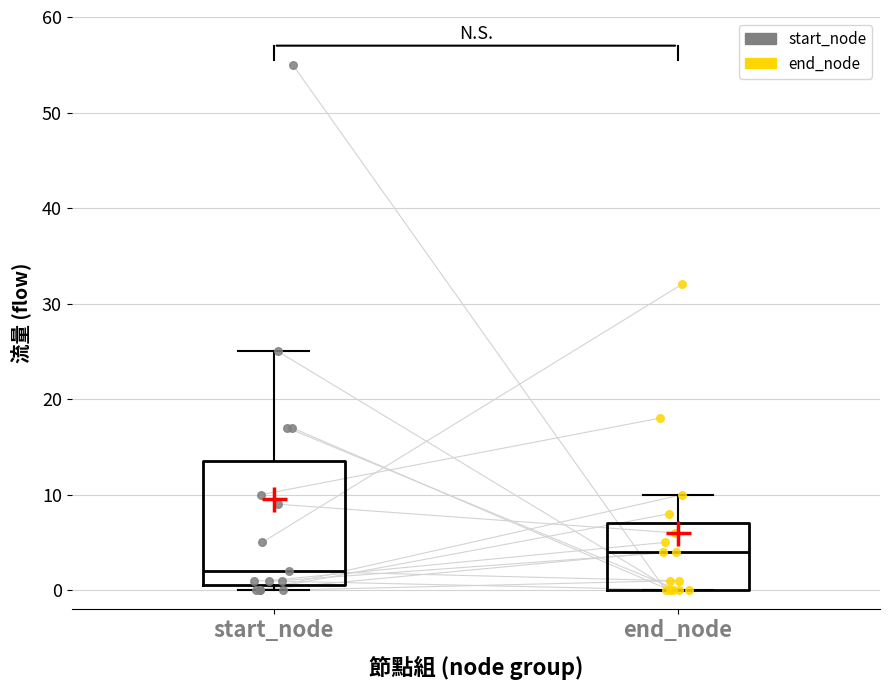

Which box's median line is the highest?

end_node